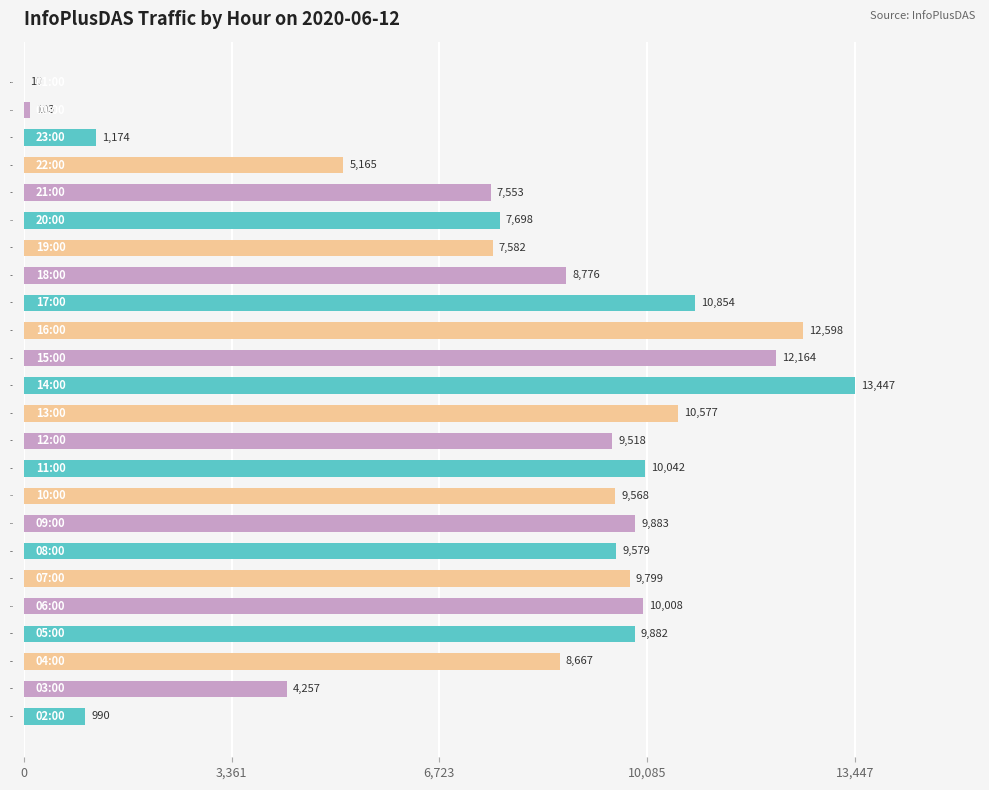

The value at 08:00 is 9579. True or false?

True